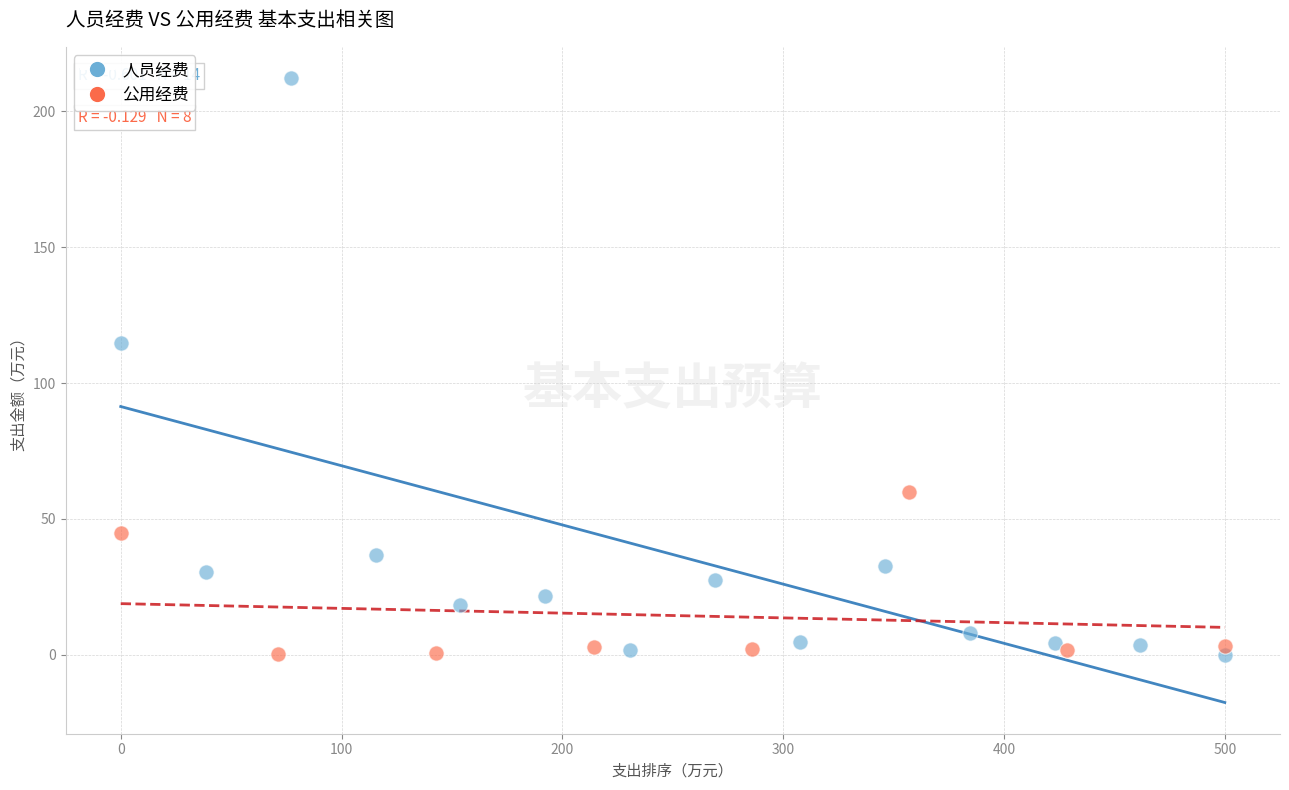

Which series contains the highest Y value?

人员经费